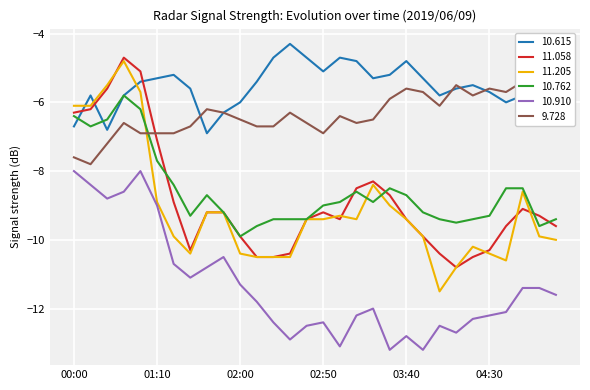

True or false:  11.058 has more than 0 points higher than both neighbors.

True